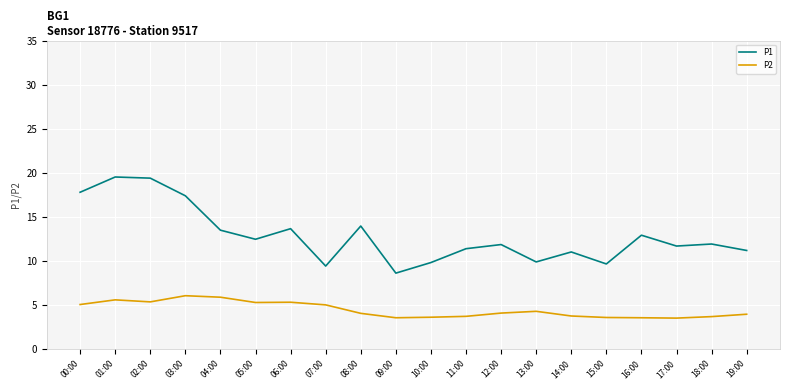

What is the smallest value displayed?

3.5